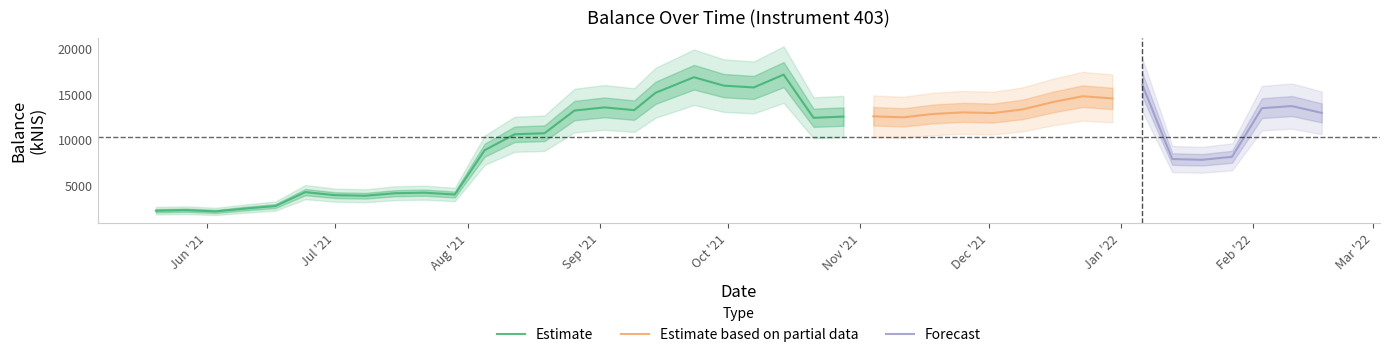

List the labels in order of value, smallest first.

2021-06-03, 2021-05-20, 2021-05-27, 2021-06-10, 2021-06-17, 2021-07-08, 2021-07-01, 2021-07-29, 2021-07-15, 2021-07-22, 2021-06-24, 2022-01-20, 2022-01-13, 2022-01-27, 2021-08-05, 2021-08-12, 2021-08-19, 2021-10-21, 2021-11-11, 2021-10-28, 2021-11-04, 2021-11-18, 2021-12-02, 2022-02-17, 2021-11-25, 2021-08-26, 2021-09-09, 2021-12-09, 2022-02-03, 2021-09-02, 2022-02-10, 2021-12-16, 2021-12-30, 2021-12-23, 2021-09-14, 2021-10-07, 2021-09-30, 2022-01-06, 2021-09-23, 2021-10-14